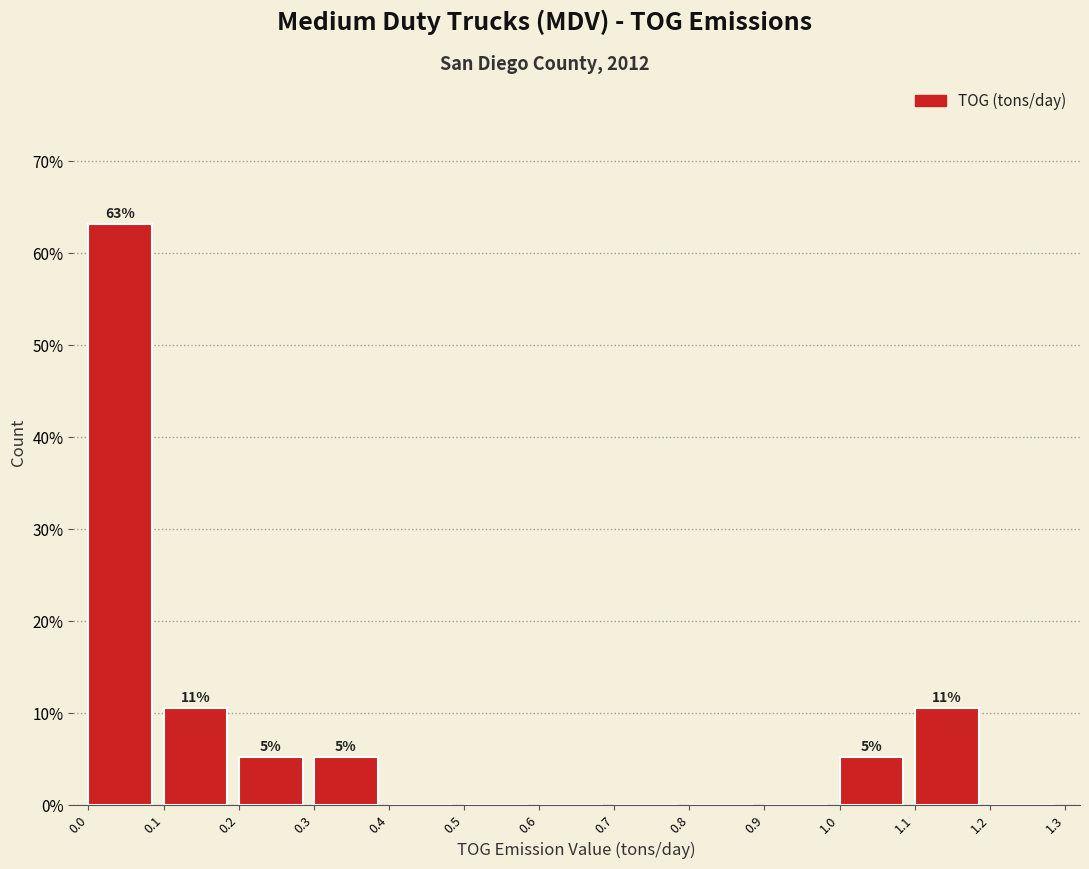

Which range on the x-axis has the tallest bar?

0.0 to 0.1